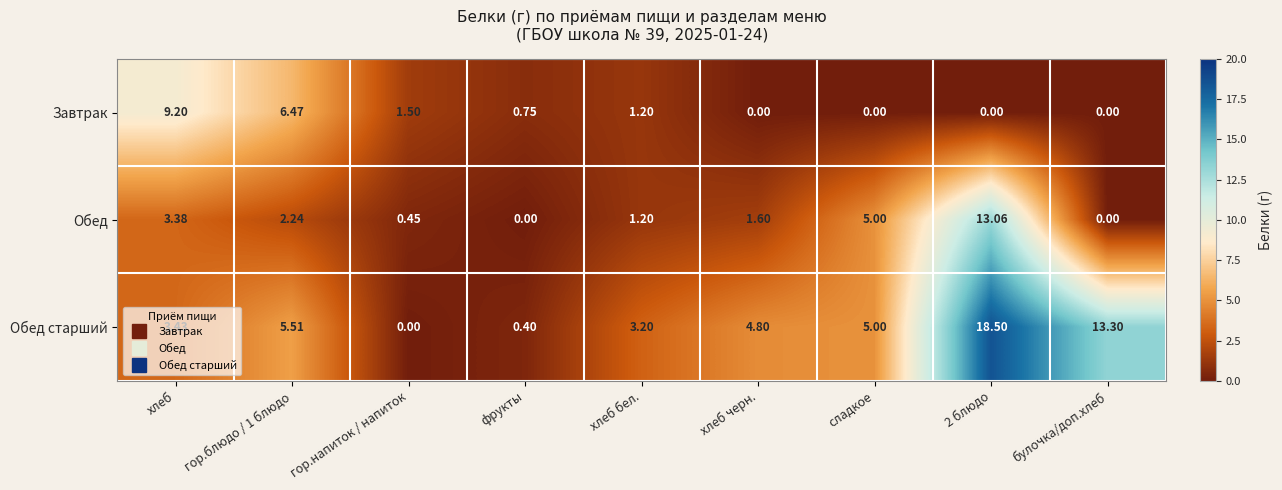

Between хлеб черн. and 2 блюдо, which series saw the biggest shift?

Обед старший